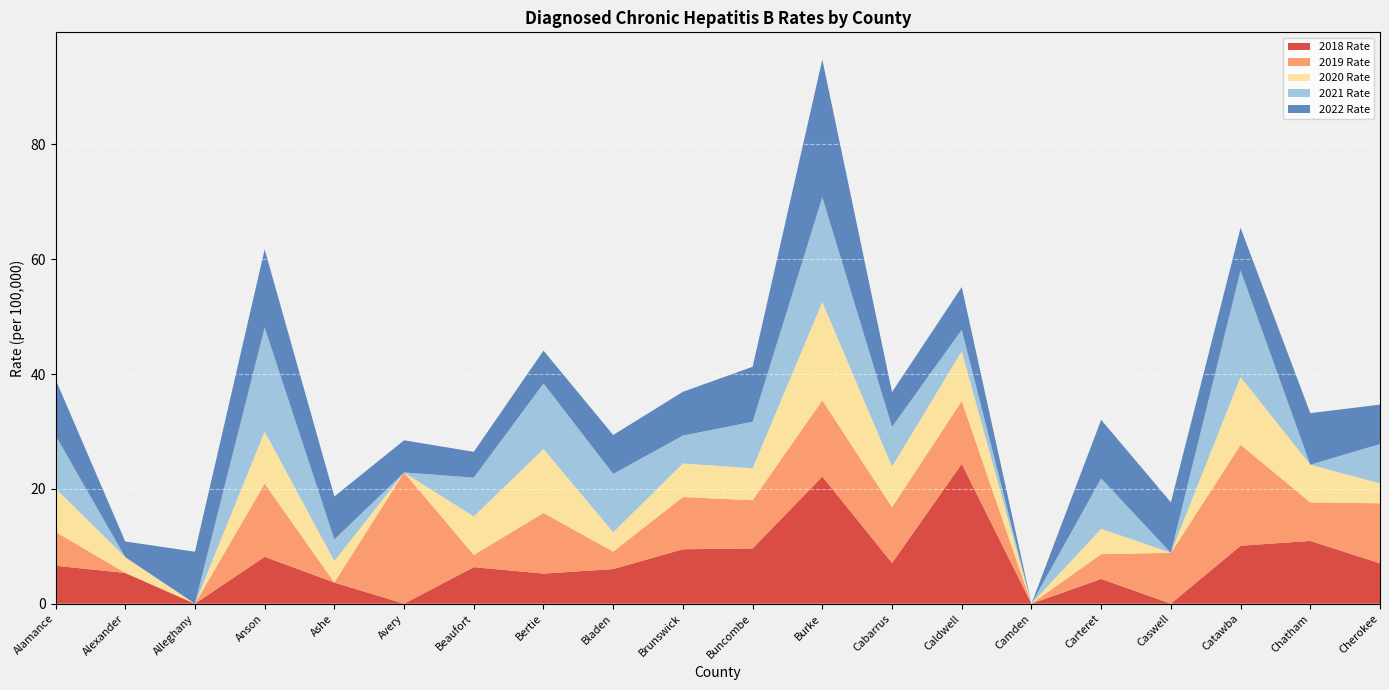

Reading left to right, list all the values displayed in this chart.

2018 Rate: Alamance=6.6	Alexander=5.4	Alleghany=0.0	Anson=8.2	Ashe=3.7	Avery=0.0	Beaufort=6.4	Bertie=5.2	Bladen=6.0	Brunswick=9.5	Buncombe=9.6	Burke=22.1	Cabarrus=7.1	Caldwell=24.4	Camden=0.0	Carteret=4.3	Caswell=0.0	Catawba=10.1	Chatham=10.9	Cherokee=7.0
2019 Rate: Alamance=5.9	Alexander=0.0	Alleghany=0.0	Anson=12.7	Ashe=0.0	Avery=22.9	Beaufort=2.1	Bertie=10.5	Bladen=3.0	Brunswick=9.1	Buncombe=8.4	Burke=13.3	Cabarrus=9.7	Caldwell=10.9	Camden=0.0	Carteret=4.3	Caswell=8.9	Catawba=17.6	Chatham=6.7	Cherokee=10.5
2020 Rate: Alamance=7.6	Alexander=2.7	Alleghany=0.0	Anson=9.1	Ashe=3.8	Avery=0.0	Beaufort=6.7	Bertie=11.2	Bladen=3.4	Brunswick=5.9	Buncombe=5.6	Burke=17.1	Cabarrus=7.1	Caldwell=8.7	Camden=0.0	Carteret=4.4	Caswell=0.0	Catawba=11.8	Chatham=6.6	Cherokee=3.5
2021 Rate: Alamance=9.2	Alexander=0.0	Alleghany=0.0	Anson=18.1	Ashe=3.7	Avery=0.0	Beaufort=6.7	Bertie=11.4	Bladen=10.2	Brunswick=4.9	Buncombe=8.1	Burke=18.3	Cabarrus=6.9	Caldwell=3.7	Camden=0.0	Carteret=8.8	Caswell=0.0	Catawba=18.6	Chatham=0.0	Cherokee=6.9
2022 Rate: Alamance=9.8	Alexander=2.7	Alleghany=9.1	Anson=13.6	Ashe=7.5	Avery=5.6	Beaufort=4.5	Bertie=5.7	Bladen=6.8	Brunswick=7.6	Buncombe=9.6	Burke=24.0	Cabarrus=6.1	Caldwell=7.5	Camden=0.0	Carteret=10.2	Caswell=8.8	Catawba=7.4	Chatham=9.0	Cherokee=6.9